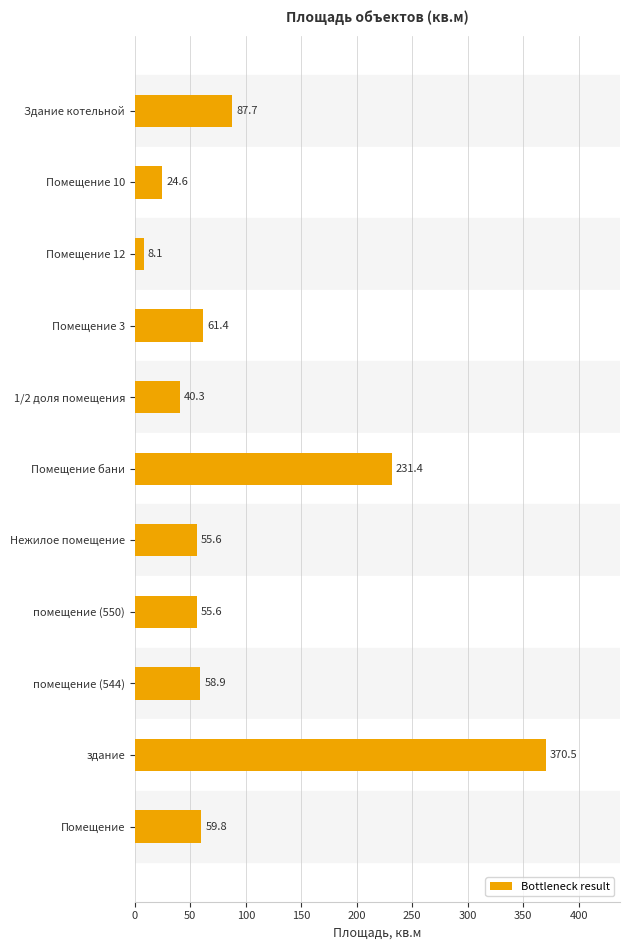

Reading top to bottom, transcribe all the data shown in this chart.

87.7	24.6	8.1	61.4	40.3	231.4	55.6	55.6	58.9	370.5	59.8